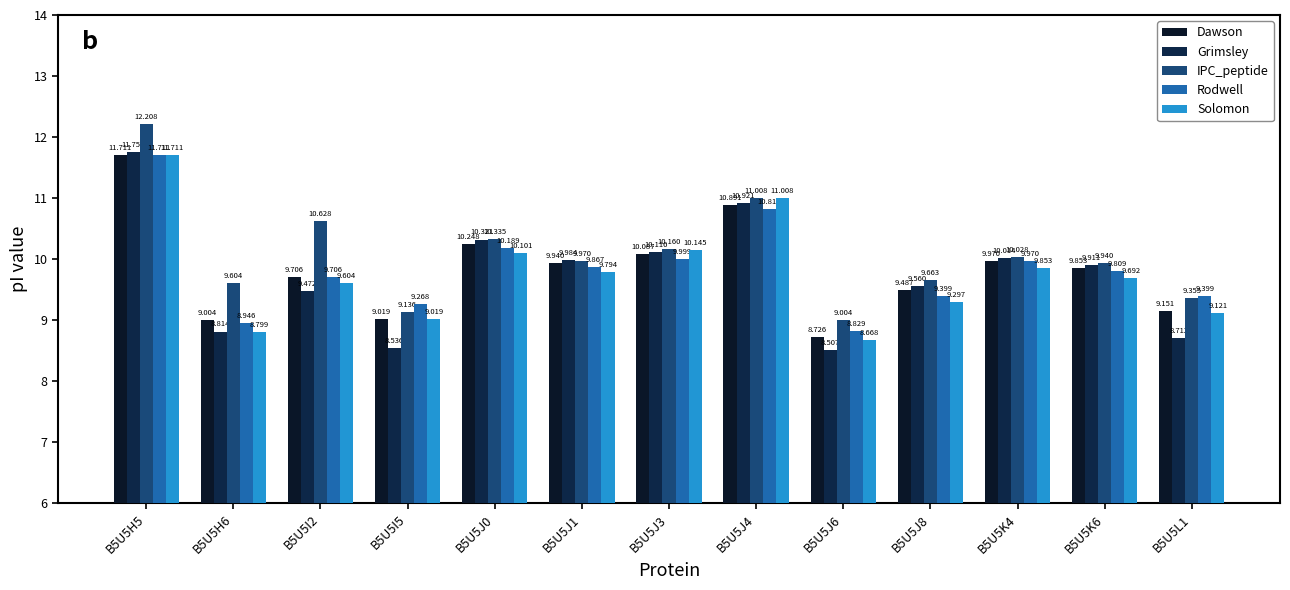

The value of Solomon at B5U5I2 is 12.6. True or false?

False